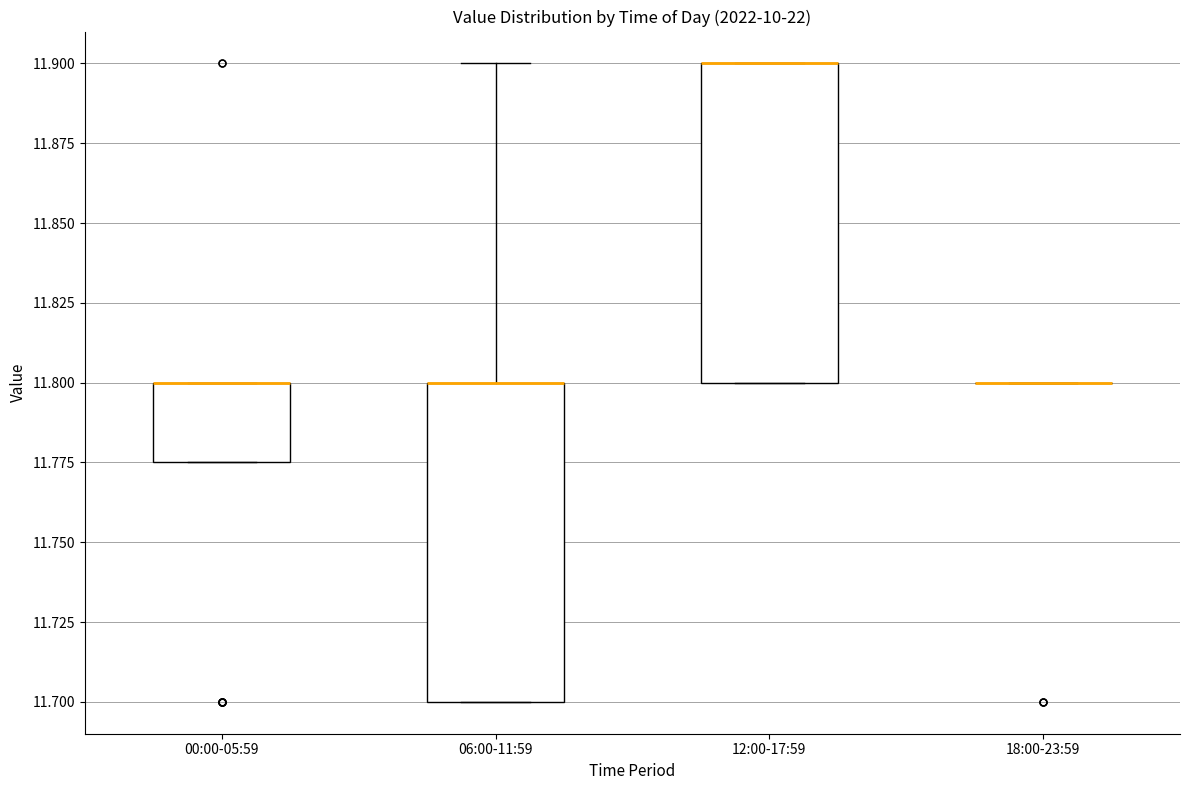

Reading left to right, read every box against the y-axis: the position of its median line, the range the box covers, and the ends of its whiskers. The values are not printed on the chart, so give them approximately, as read against the axis.

00:00-05:59: median 11.800 (drawn on the box's upper edge), box 11.775 to 11.800, whiskers 11.775 to 11.800
06:00-11:59: median 11.800 (drawn on the box's upper edge), box 11.700 to 11.800, whiskers 11.700 to 11.900
12:00-17:59: median 11.900 (drawn on the box's upper edge), box 11.800 to 11.900, whiskers 11.800 to 11.900
18:00-23:59: box collapsed to a line at 11.800, whiskers 11.800 to 11.800